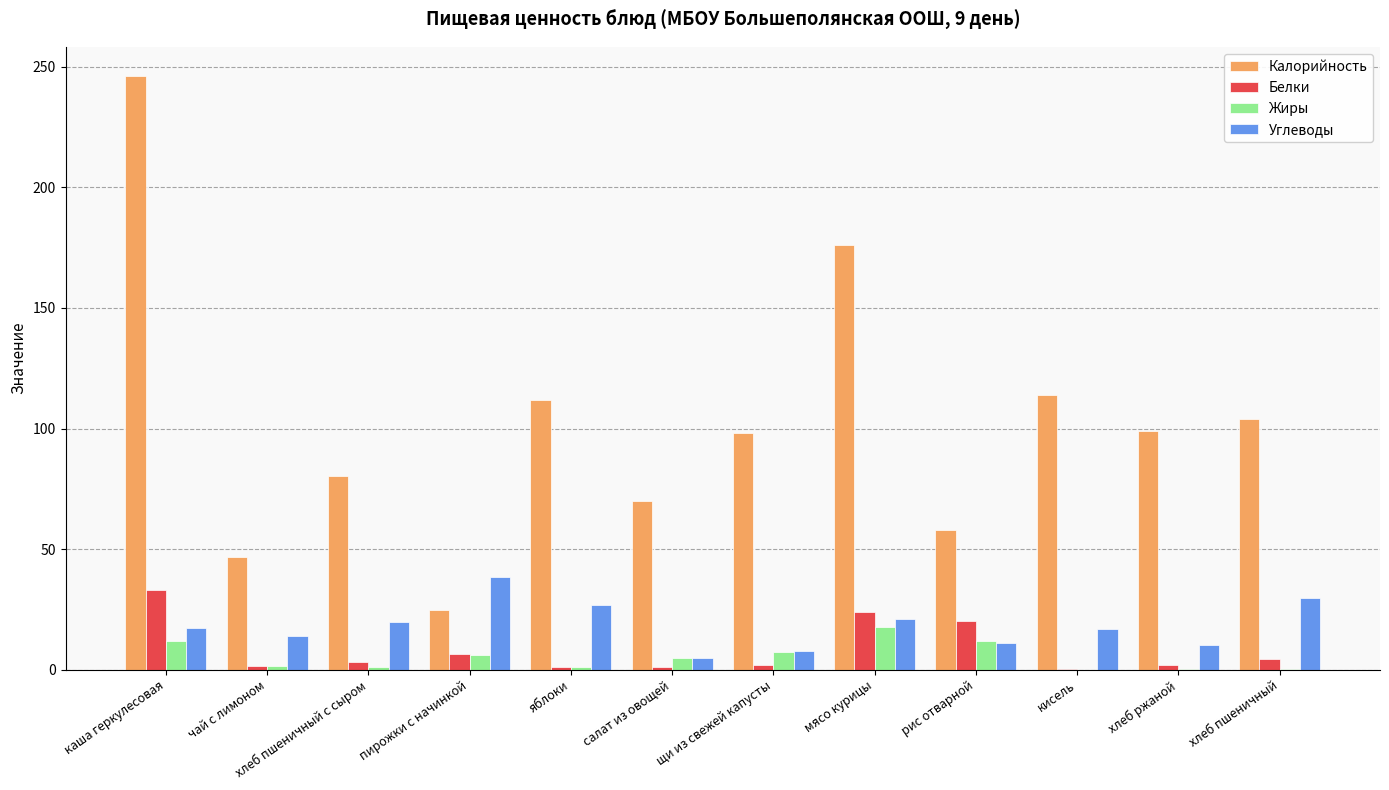

The Калорийность series shows 26.9 at яблоки. True or false?

False